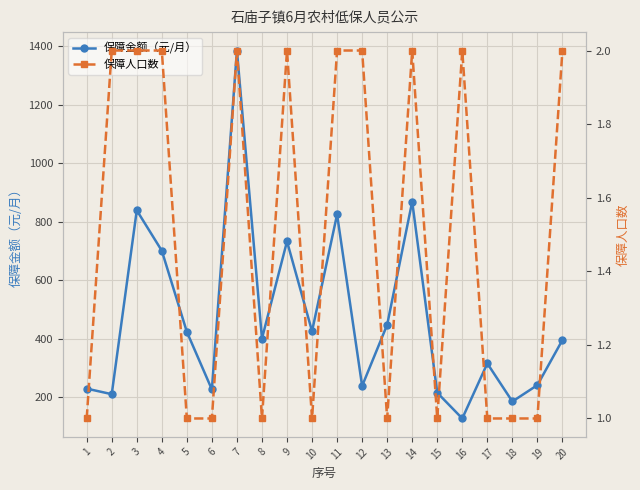

Read the 保障金额（元/月） value at 2.

211